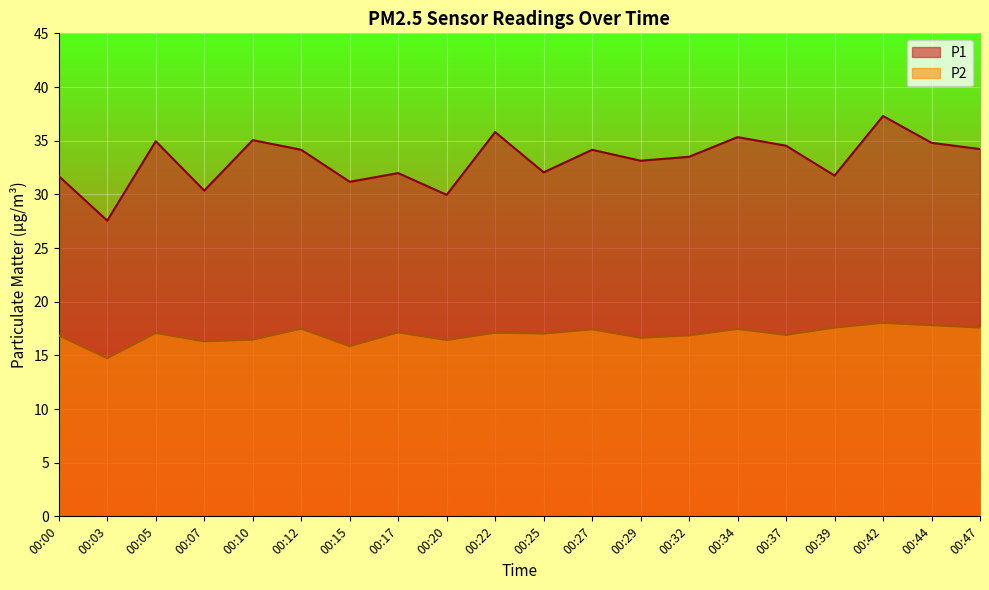

Rank the categories by P1 value from highest to lowest.

00:42, 00:22, 00:34, 00:10, 00:05, 00:44, 00:37, 00:47, 00:12, 00:27, 00:32, 00:29, 00:25, 00:17, 00:39, 00:00, 00:15, 00:07, 00:20, 00:03